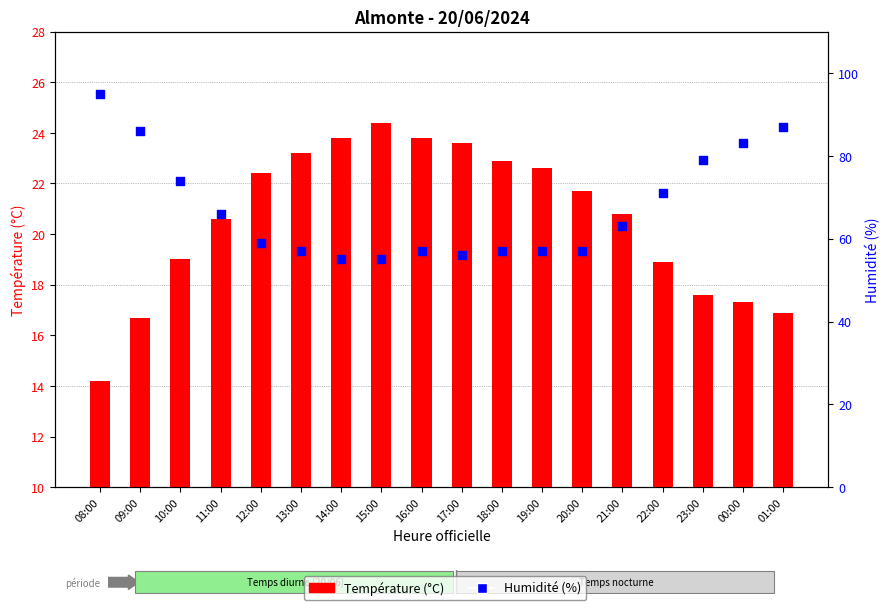

Which series contains the highest Y value?

Humidité (%)